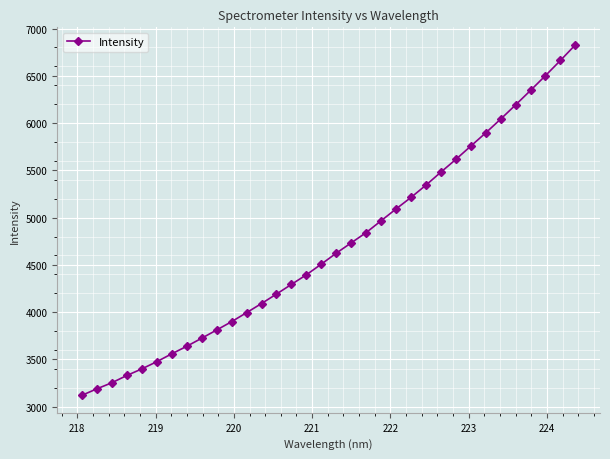

What is the minimum value shown in the chart?

3121.5